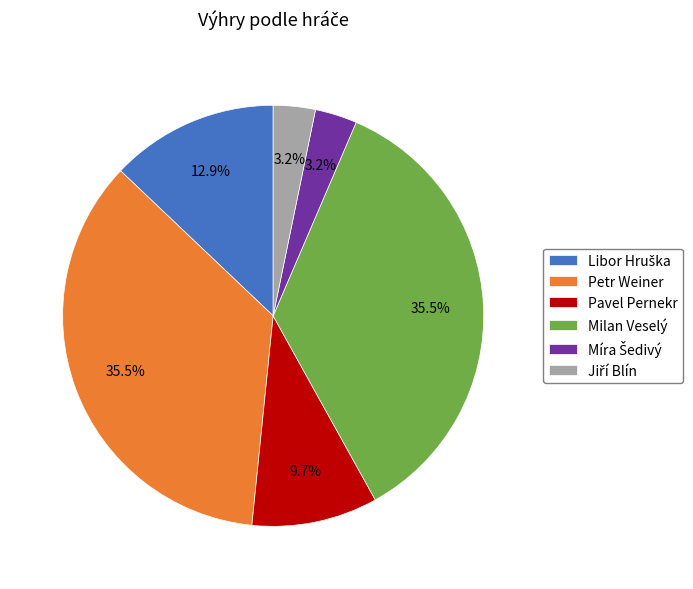

True or false: Pavel Pernekr accounts for 2% of the total.

False